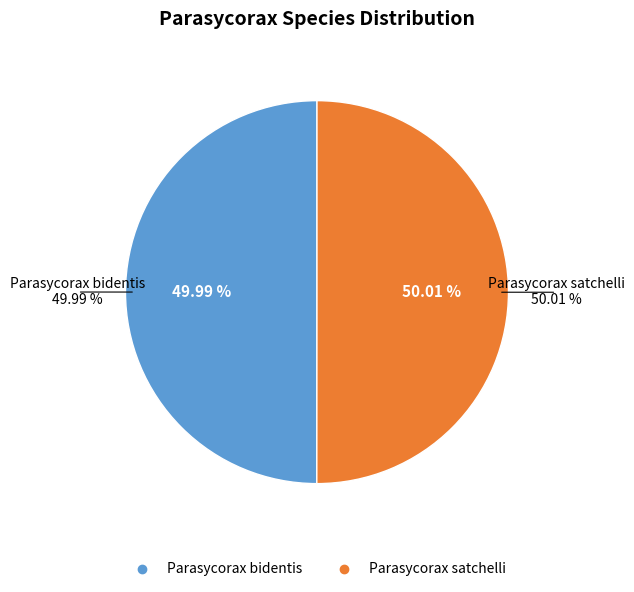

True or false: Parasycorax satchelli accounts for 38% of the total.

False